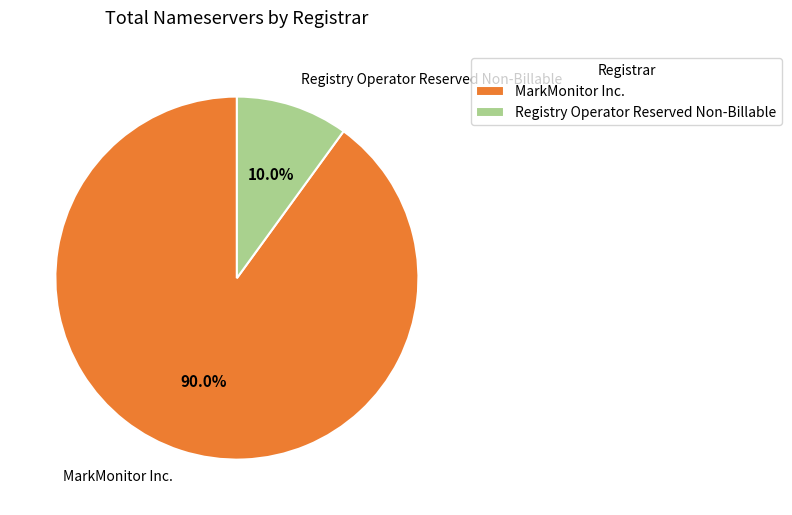

Is MarkMonitor Inc. the majority of the pie?

Yes